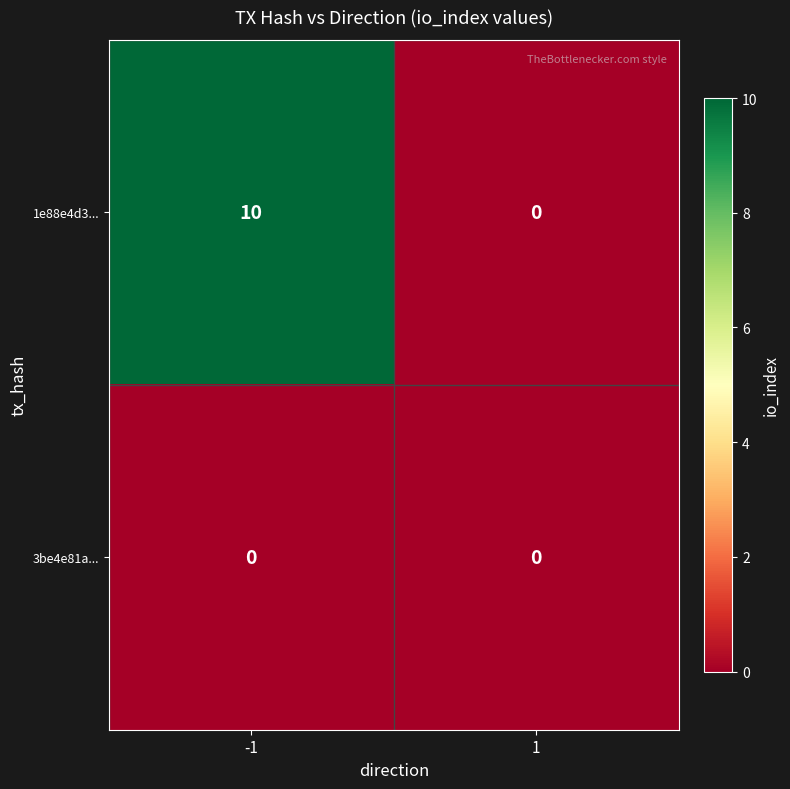

Reading left to right, transcribe all the data shown in this chart.

1e88e4d3...: 10	0
3be4e81a...: 0	0